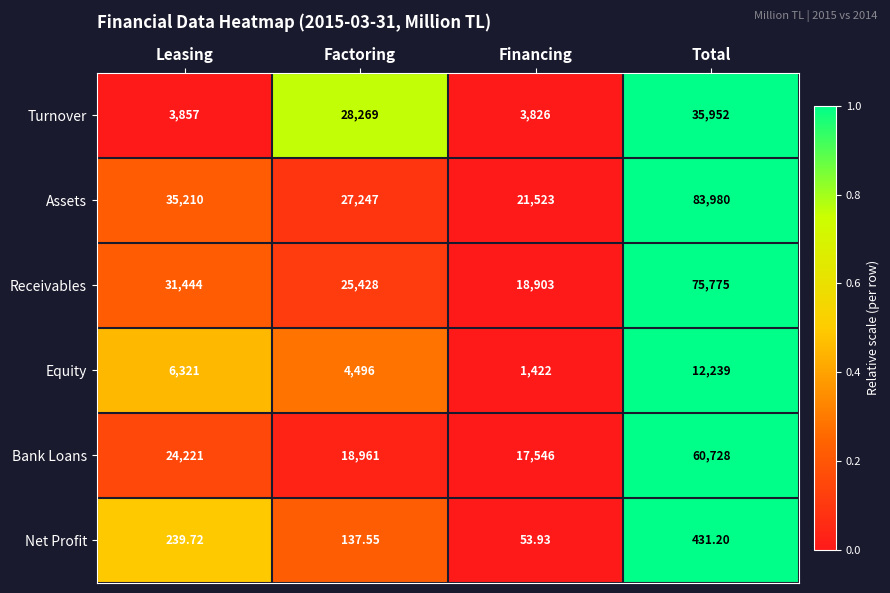

What is the maximum value shown in the chart?

83980.0